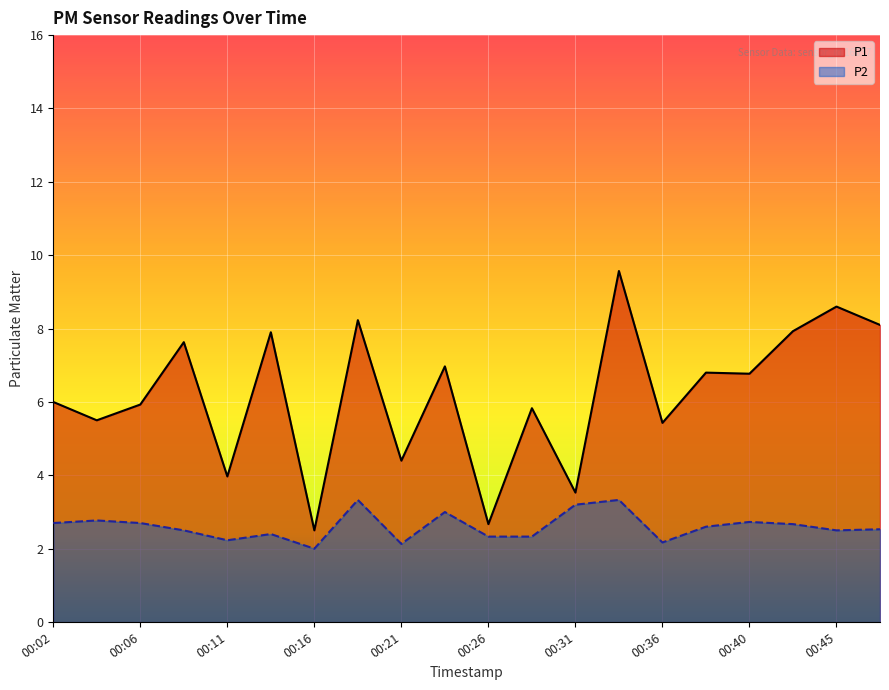

At which category is the sum across all series the highest?

00:33